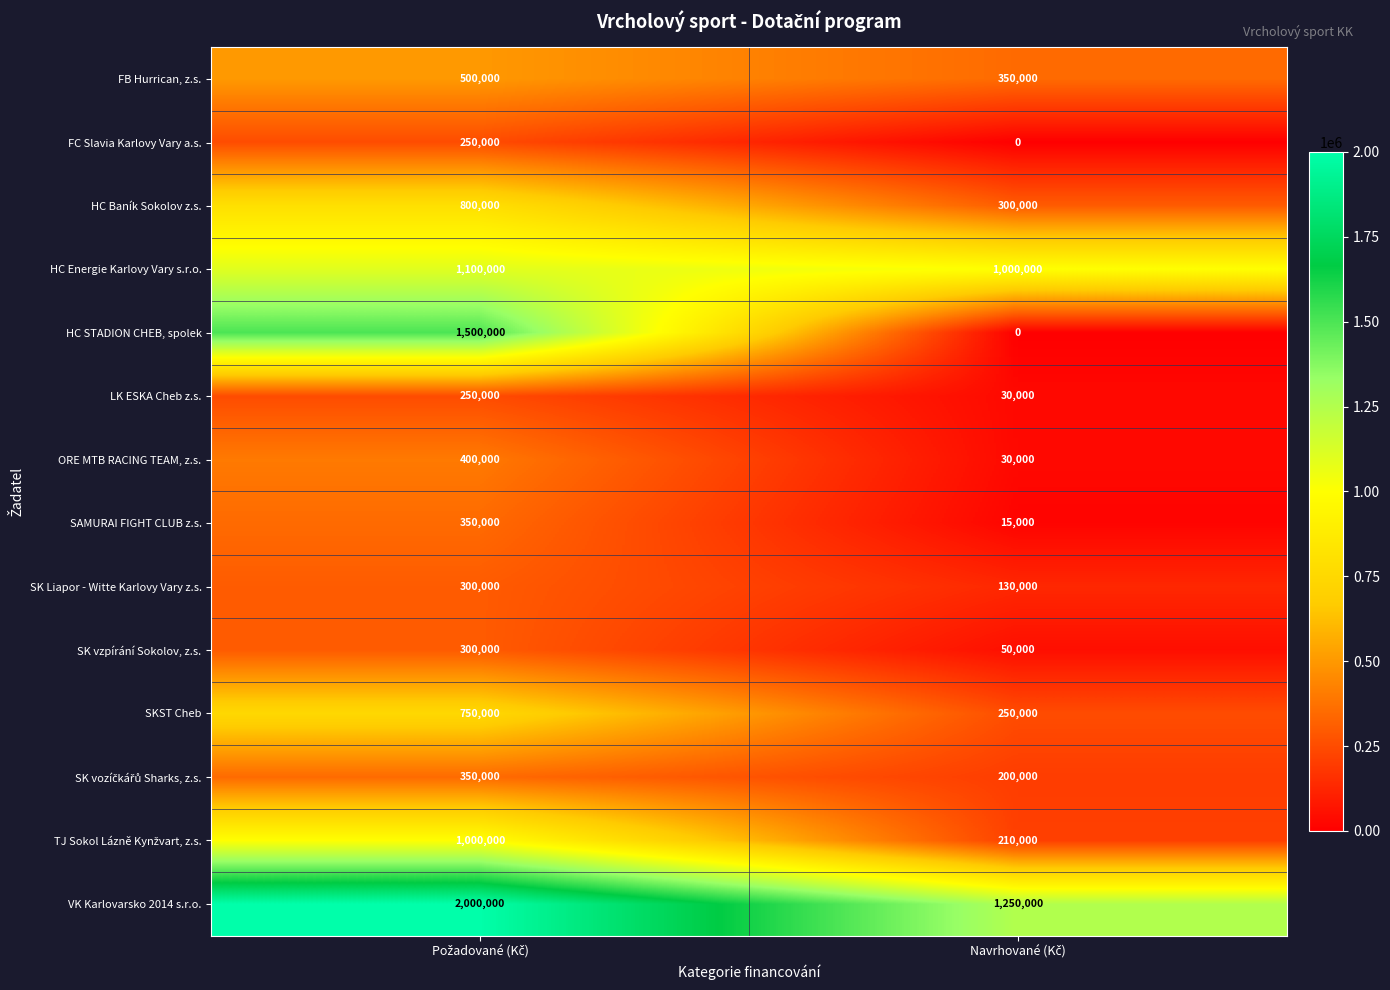

What is the difference between the maximum and minimum values in the FB Hurrican, z.s. series?

150000